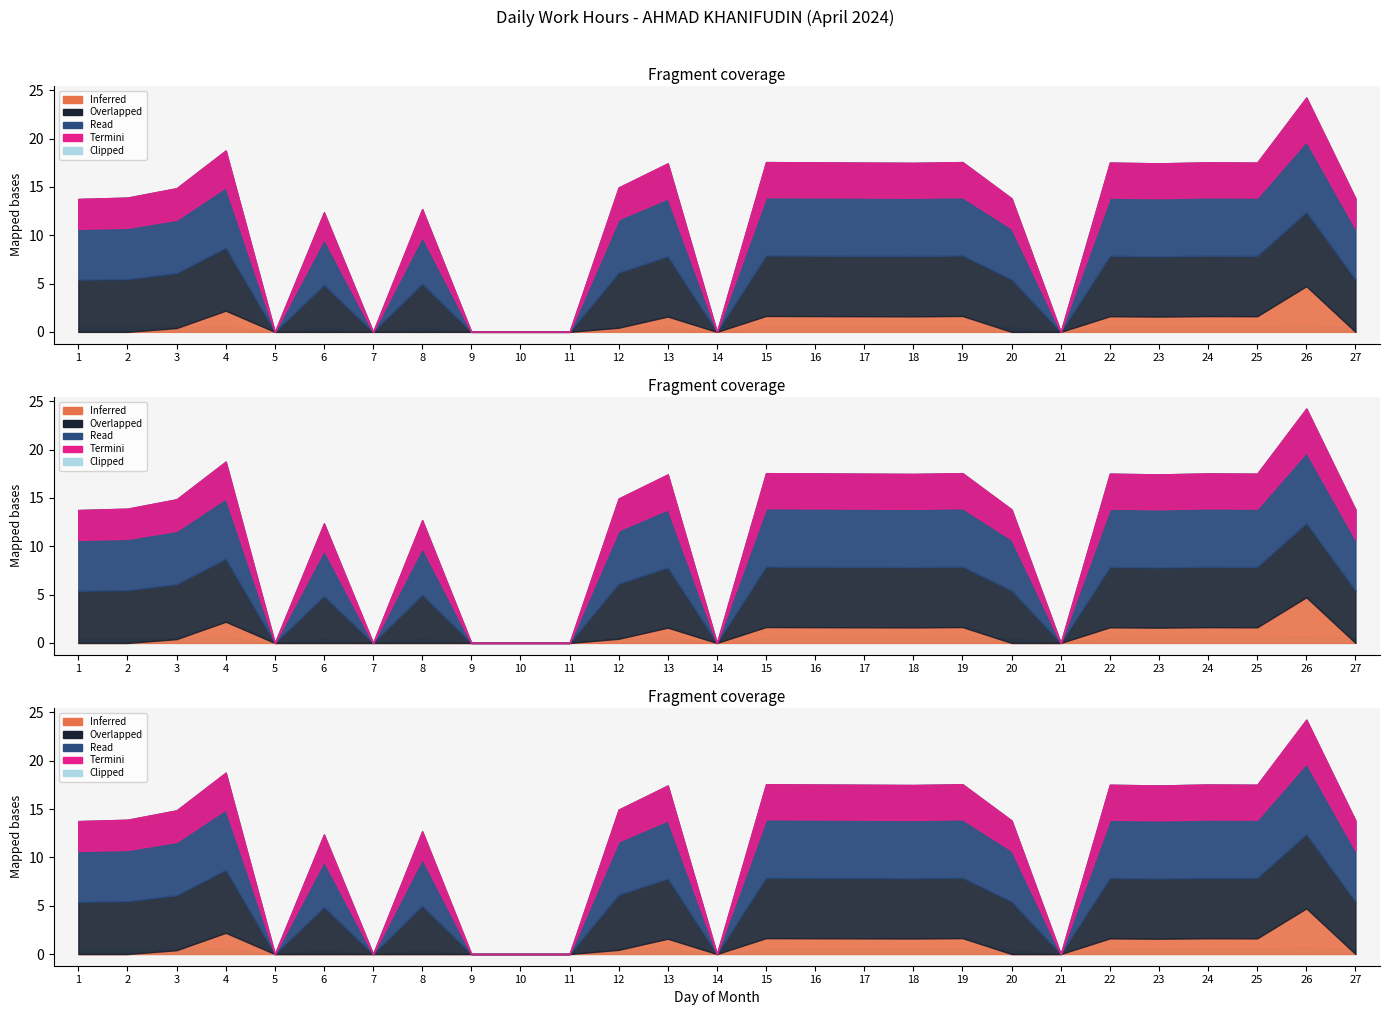

How many points are higher than both their immediate neighbors (excluding endpoints)?

9